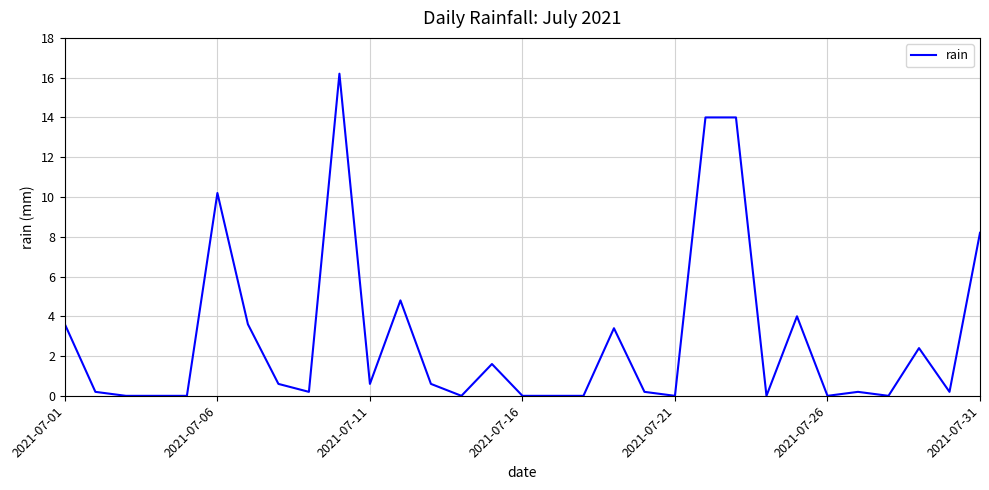

What is the maximum value shown in the chart?

16.2